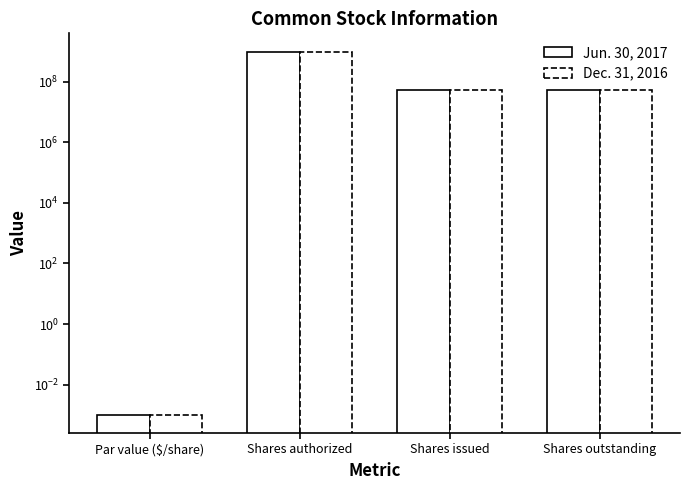

Between Par value ($/share) and Shares authorized, which is larger?

Shares authorized